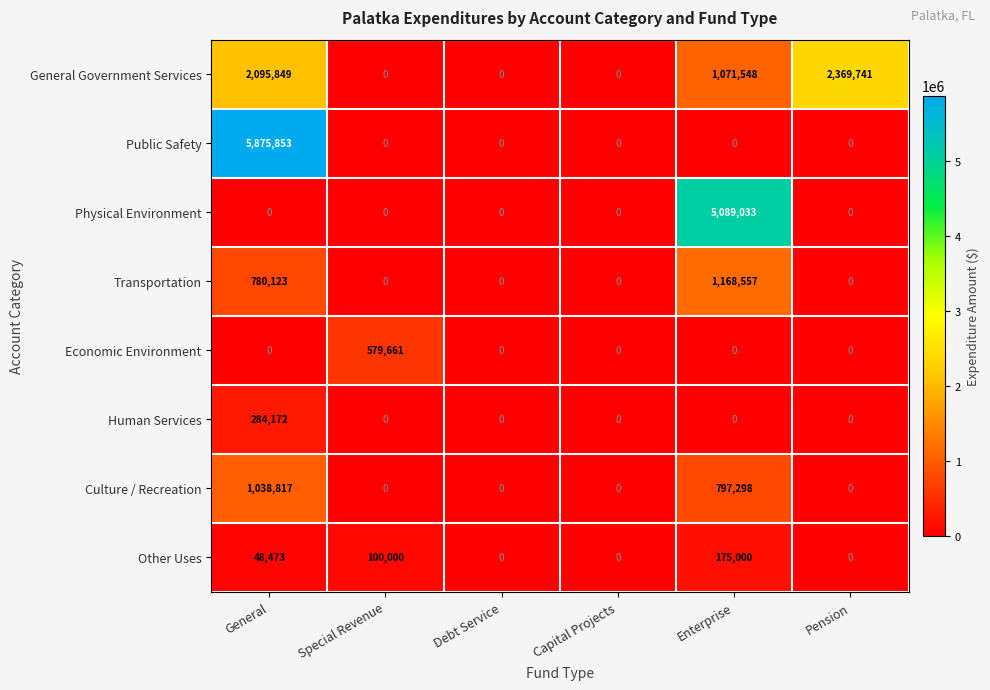

At which label does Transportation reach its peak?

Enterprise